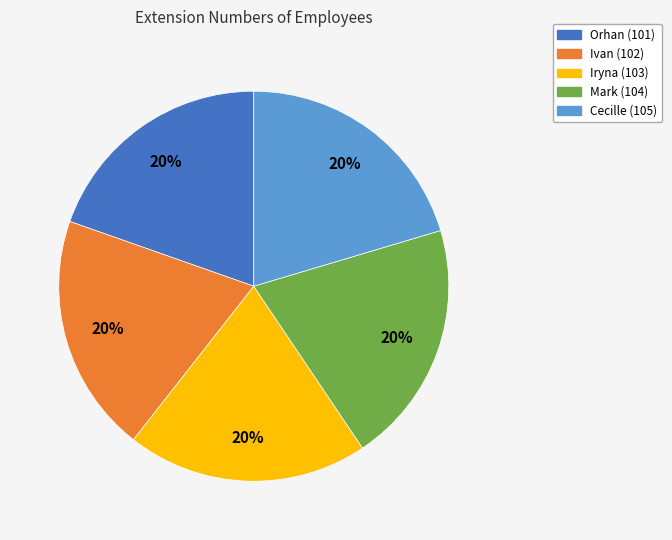

To the nearest percent, what portion does Mark represent?

20%